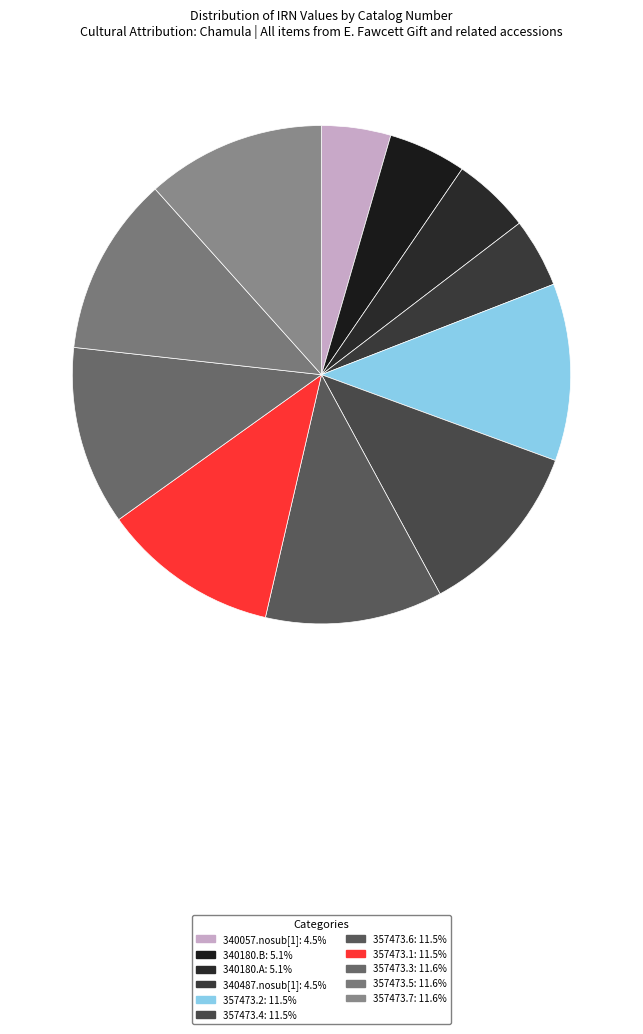

Does any single category account for the majority?

No